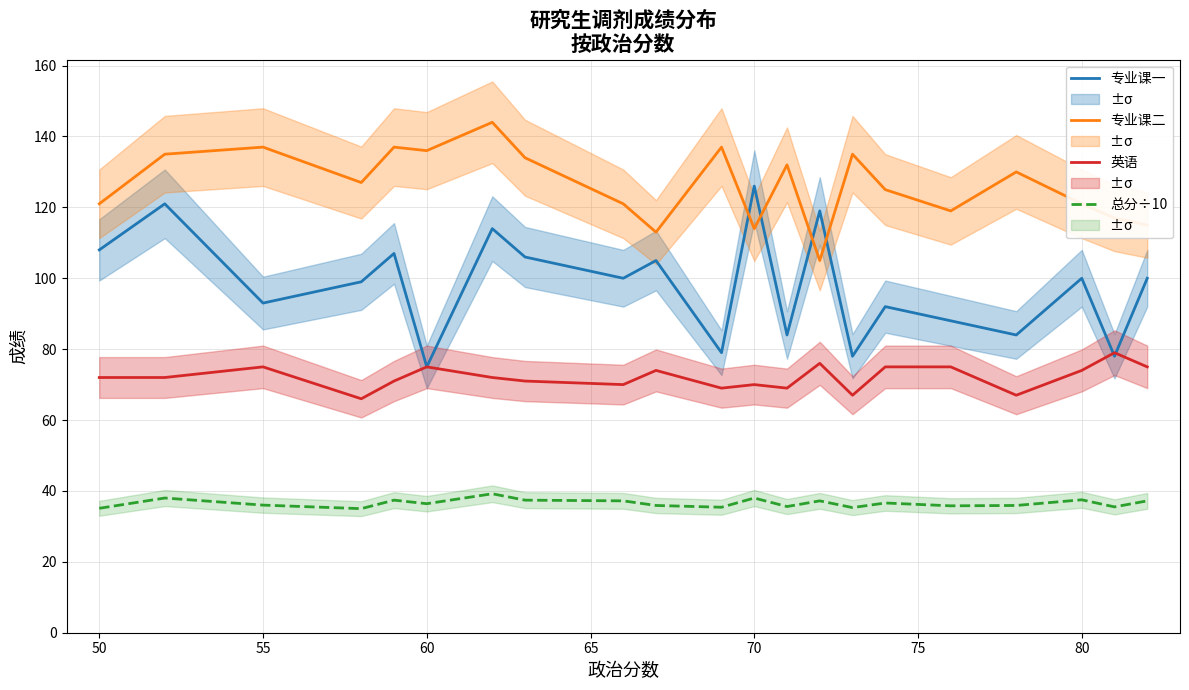

Reading left to right, extract all data points from this chart.

专业课一: 108.0	121.0	93.0	99.0	107.0	75.0	114.0	106.0	100.0	105.0	79.0	126.0	84.0	119.0	78.0	92.0	88.0	84.0	100.0	78.0	100.0
专业课二: 121.0	135.0	137.0	127.0	137.0	136.0	144.0	134.0	121.0	113.0	137.0	114.0	132.0	105.0	135.0	125.0	119.0	130.0	121.0	117.0	115.0
英语: 72.0	72.0	75.0	66.0	71.0	75.0	72.0	71.0	70.0	74.0	69.0	70.0	69.0	76.0	67.0	75.0	75.0	67.0	74.0	79.0	75.0
总分÷10: 35.1	38.0	36.0	35.0	37.4	36.4	39.2	37.4	37.2	35.9	35.4	38.0	35.6	37.2	35.3	36.6	35.8	35.9	37.5	35.5	37.2